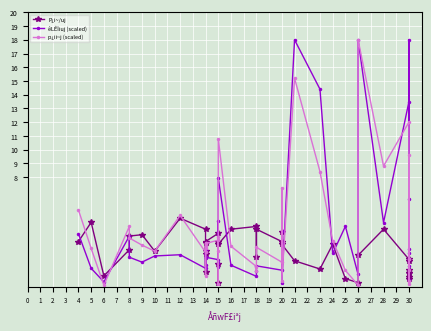

How many distinct data groups are displayed?

3